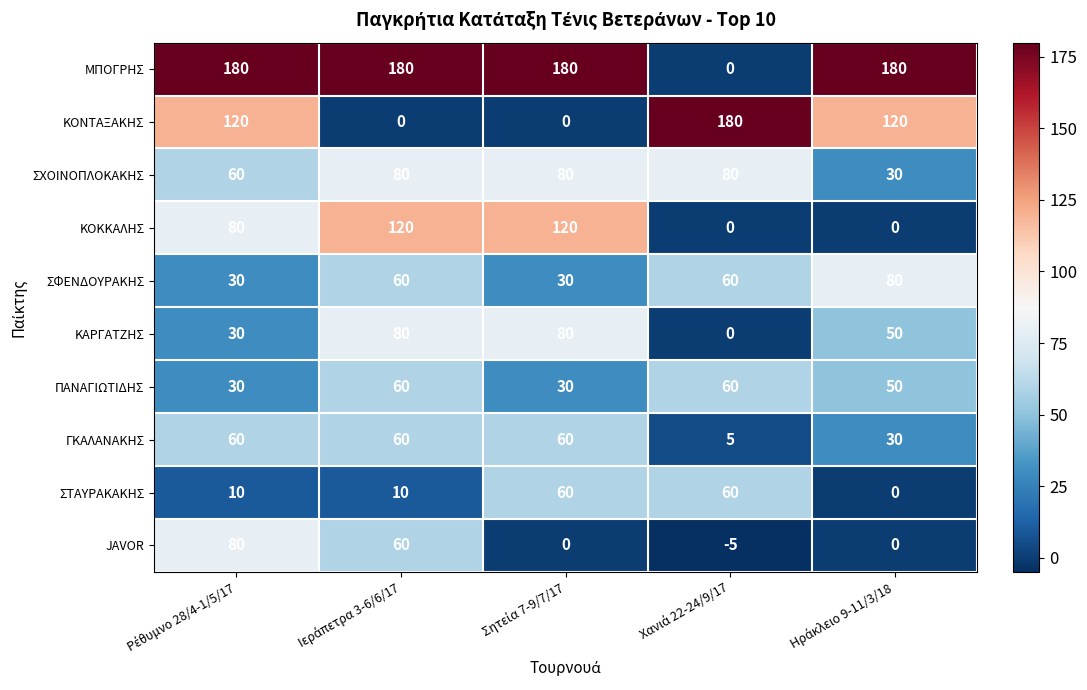

What is the minimum value for ΓΚΑΛΑΝΑΚΗΣ?

5